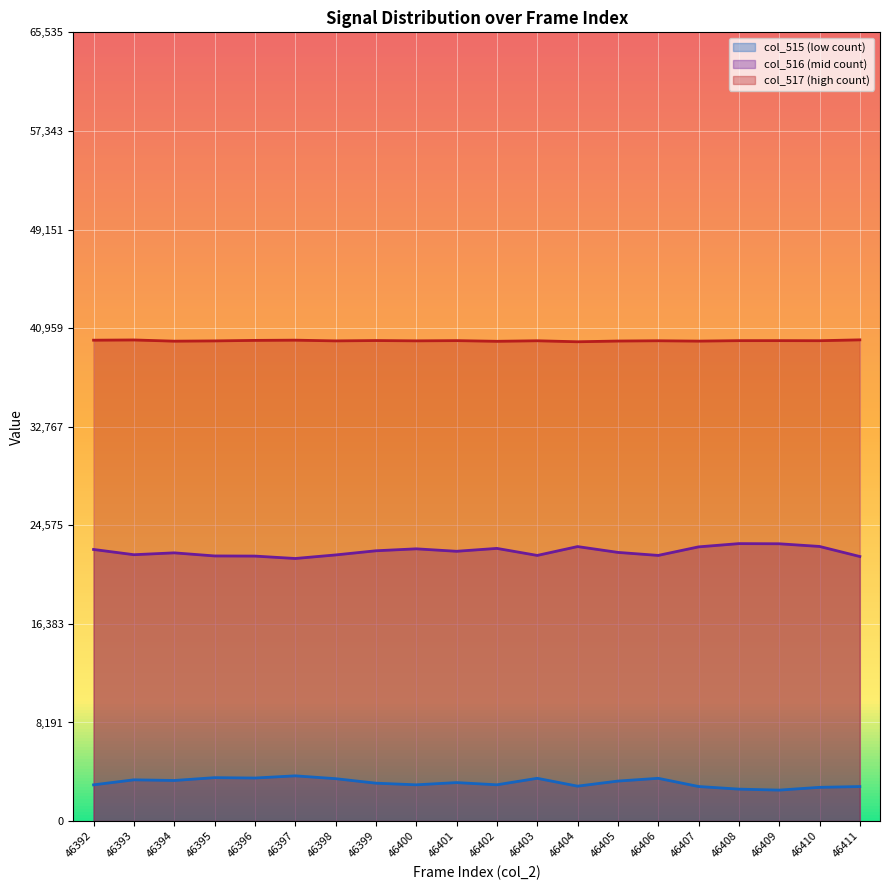

True or false: col_517 and col_515 cross at least once.

False